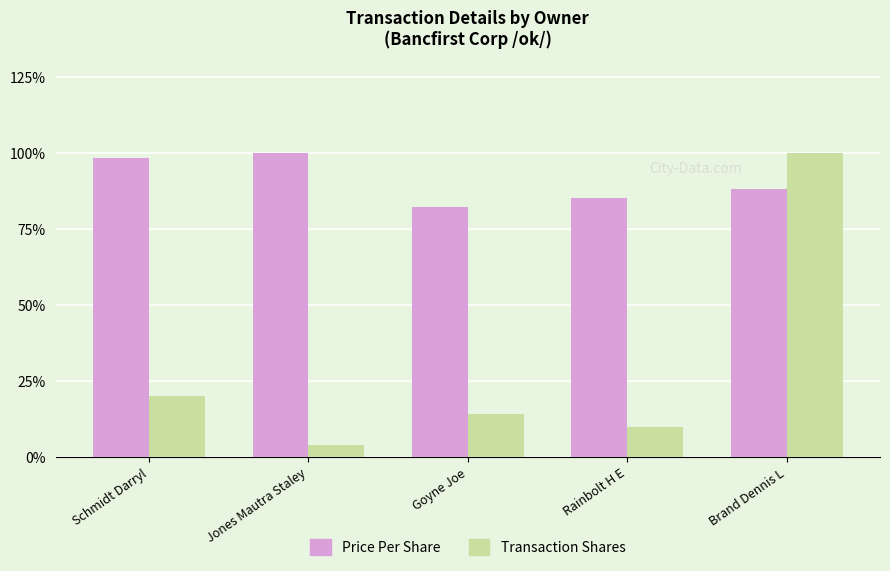

The value of Price Per Share at Brand Dennis L is 88.0. True or false?

True